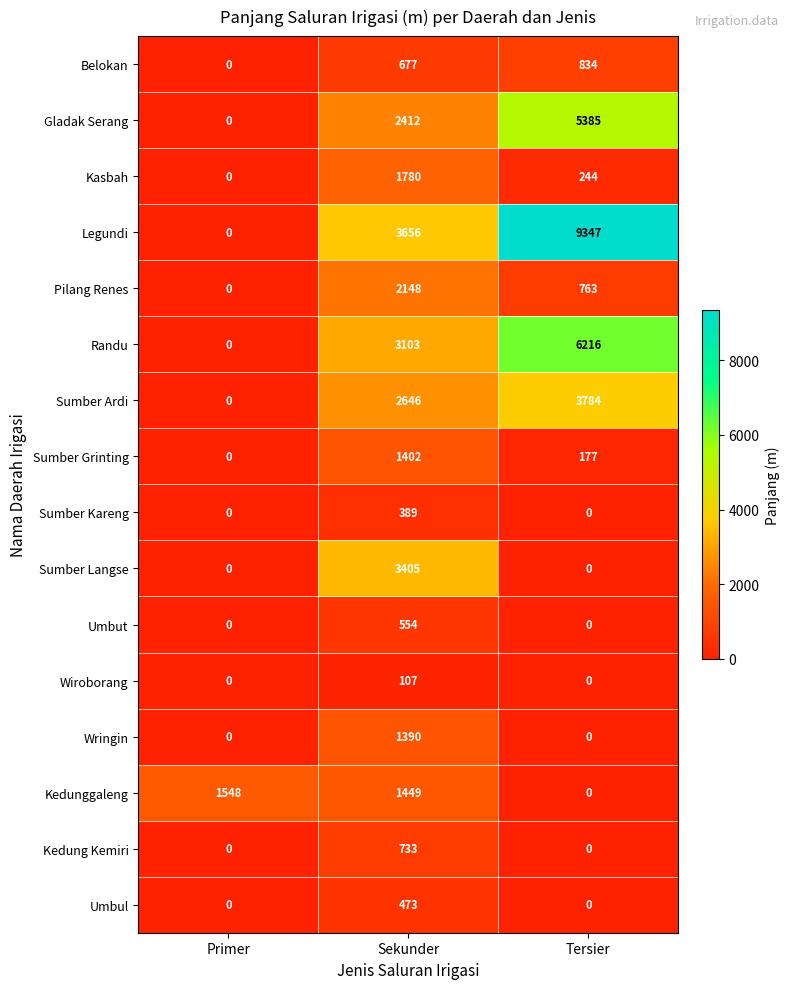

True or false: Sumber Kareng has a value of 187 at Primer.

False